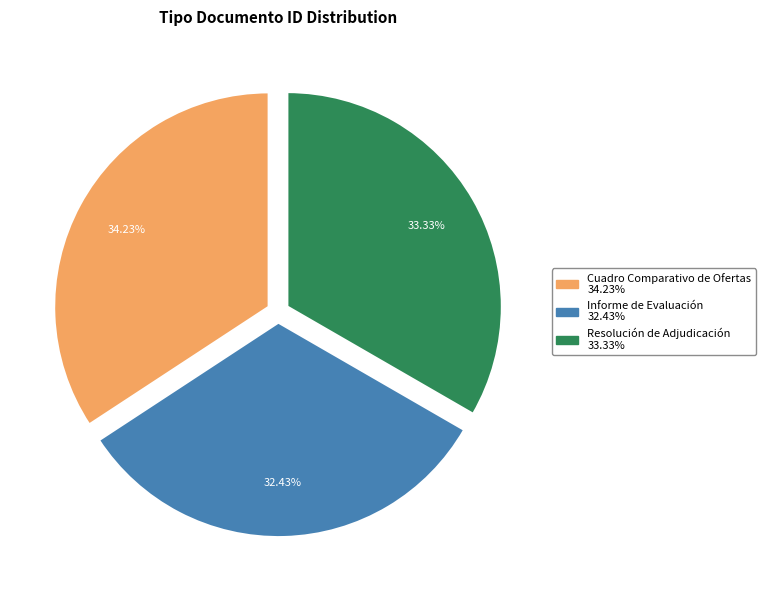

Approximately how many times larger is the value at Resolución de Adjudicación compared to Cuadro Comparativo de Ofertas?

1.0